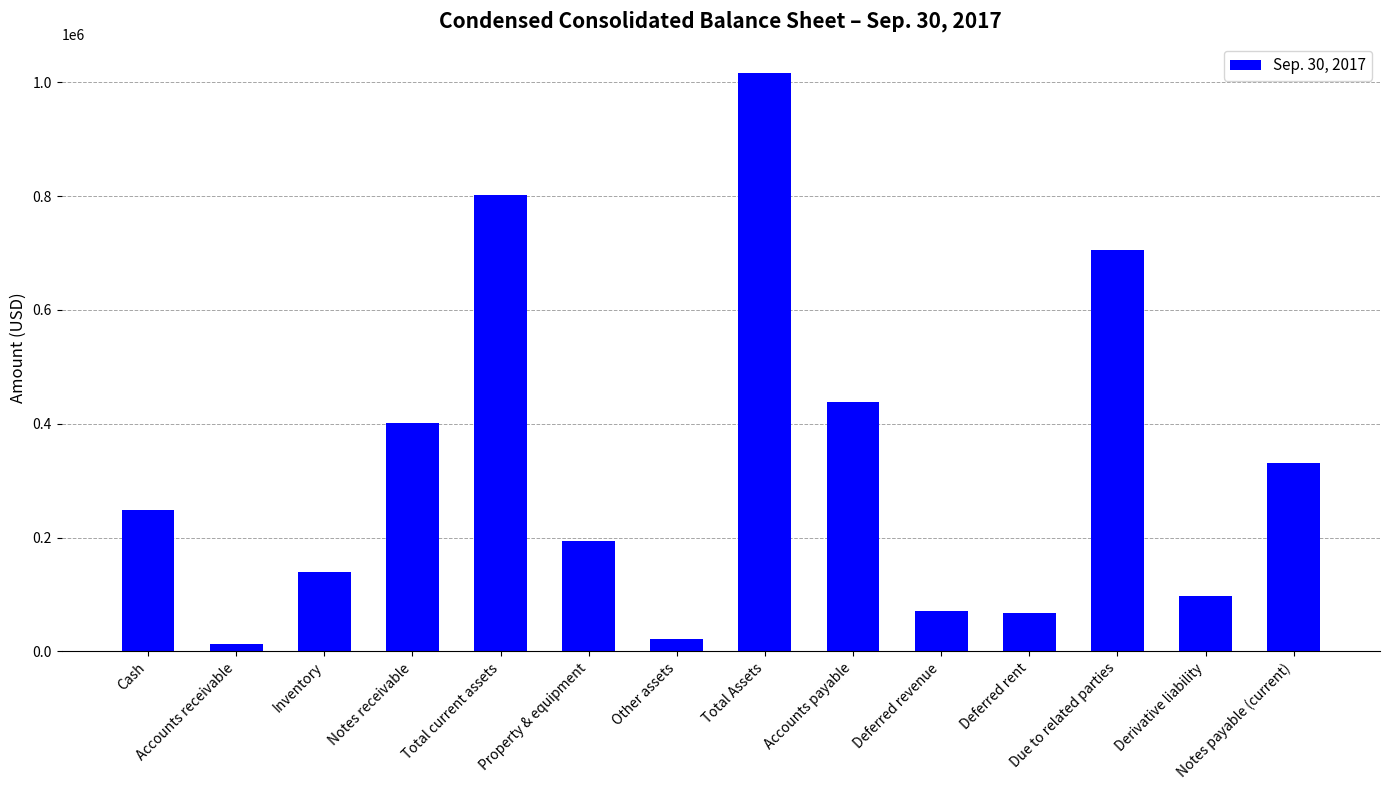

True or false: the data shows 706155 at Due to related parties.

True